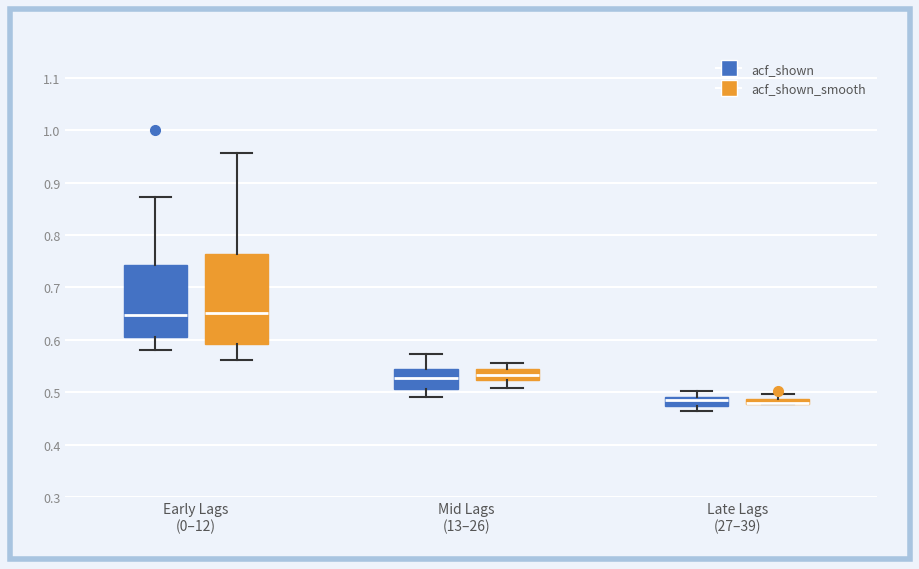

Where does the upper whisker of the box for Late Lags (27–39) (acf_shown) end on the y-axis? The values are not printed on the chart, so give them approximately, as read against the axis.

0.50